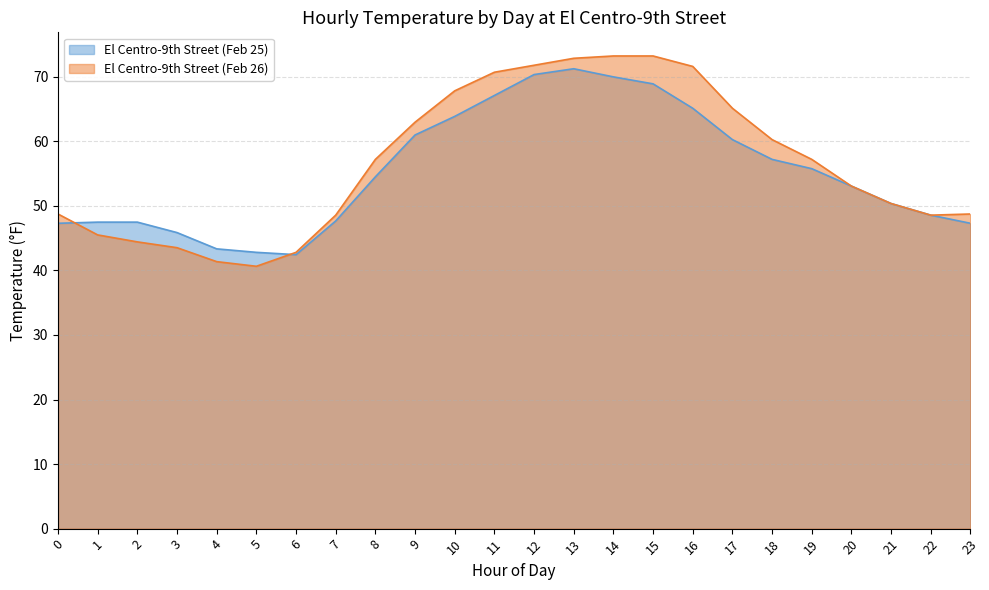

What is the sum of the El Centro-9th Street (Feb 26) values at 6 and 23?

91.5